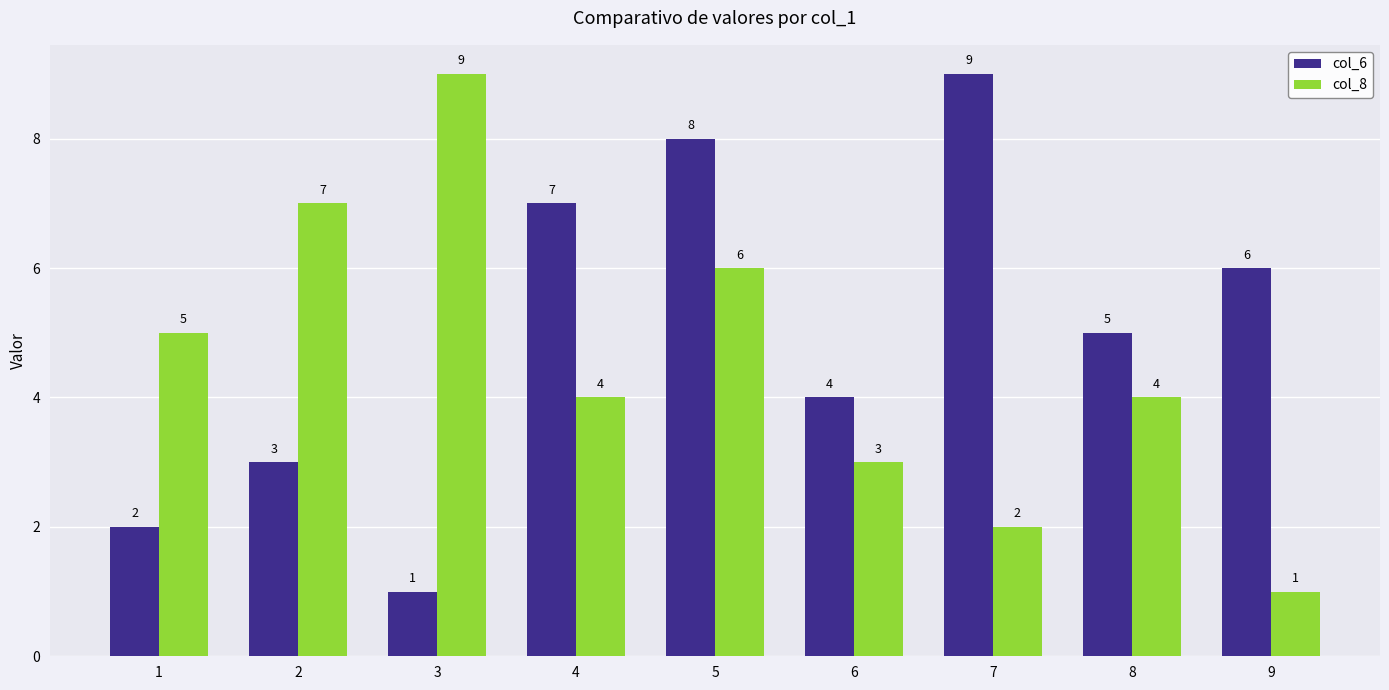

Which category has the lowest value in the col_6 series?

3